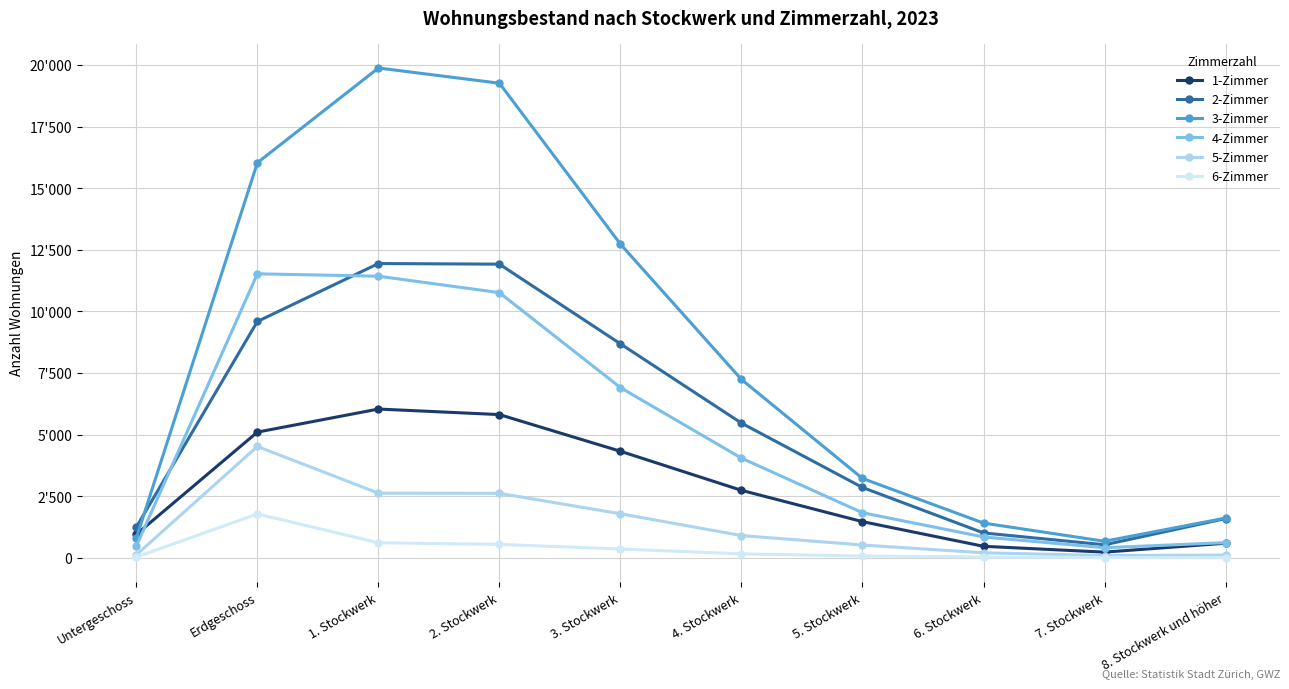

Where is the first local maximum for 1-Zimmer?

1. Stockwerk